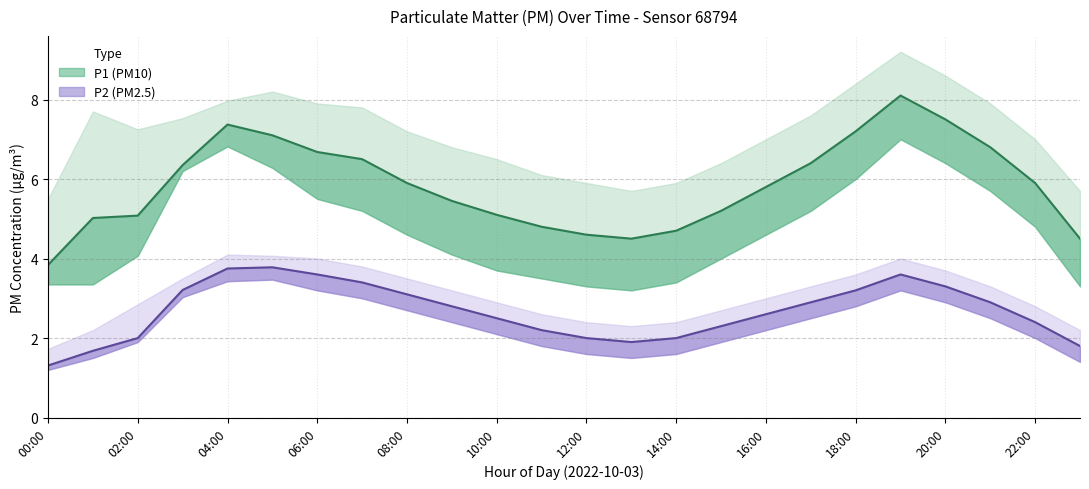

True or false: P2_upper and P2_lower cross at least once.

False